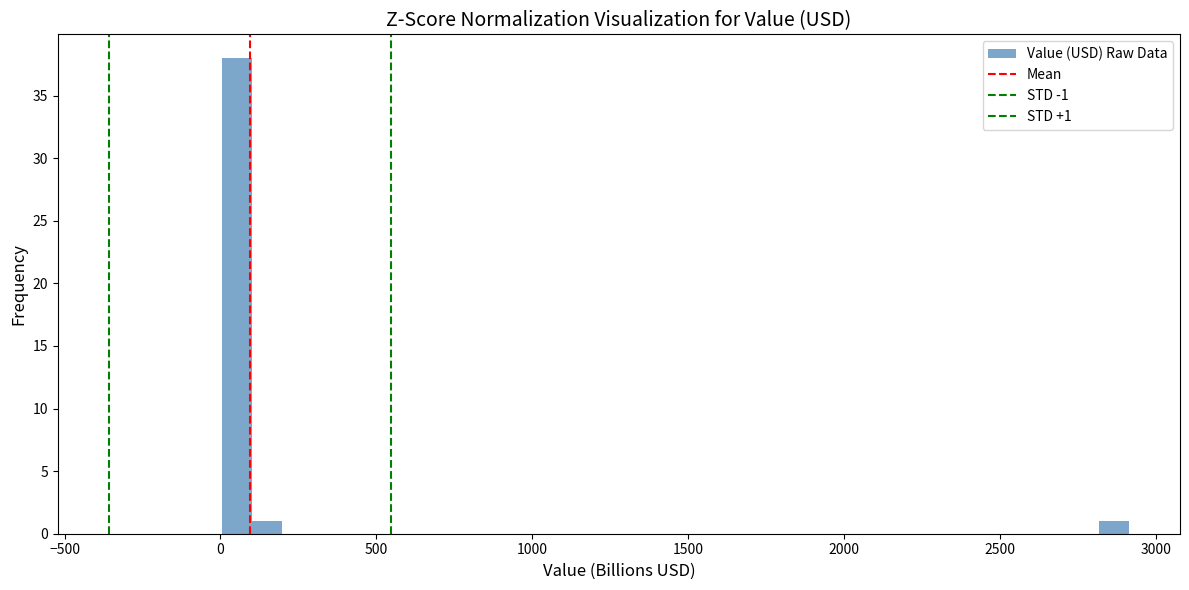

Read against the x-axis, roughly where is the centre of the tallest bar?

50